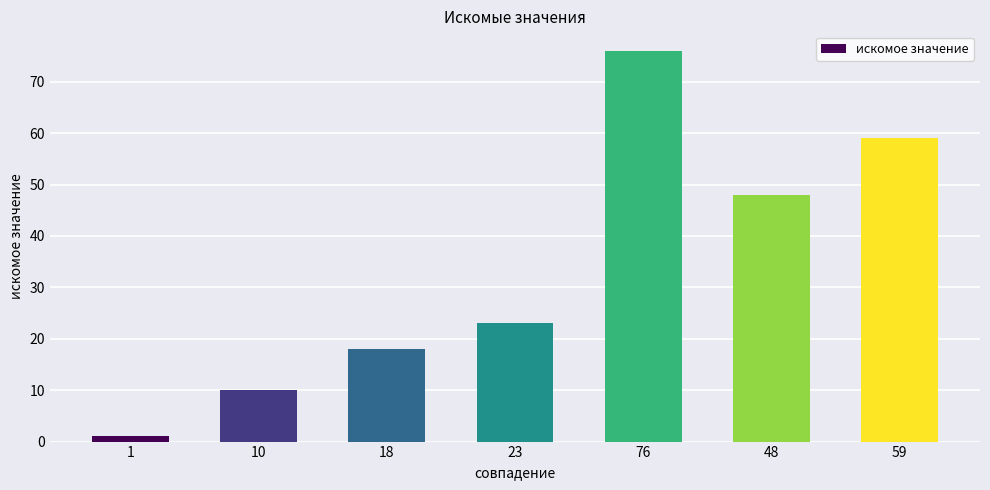

Where is the data nearest to the value 38?

48